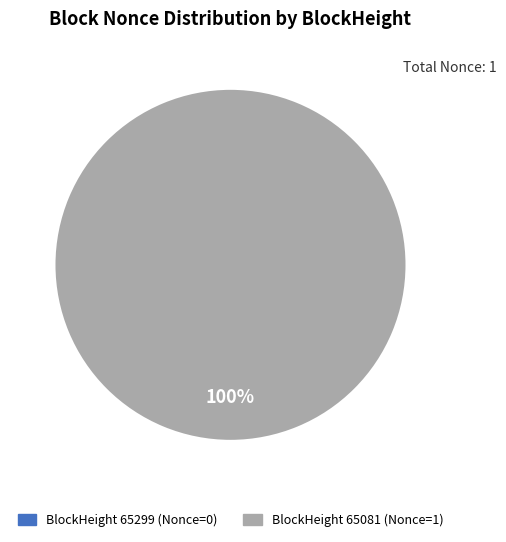

What is the smallest slice in the pie chart?

65299